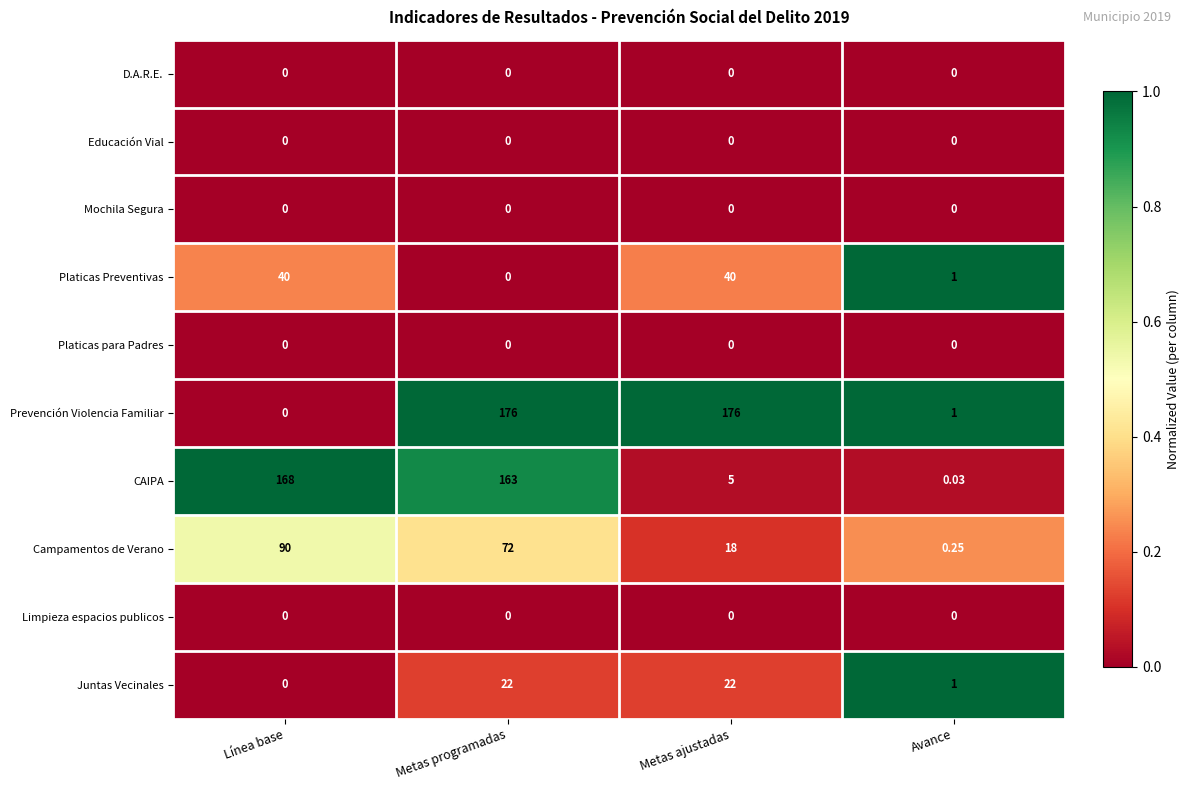

Which series has the widest spread of values?

Prevención Violencia Familiar